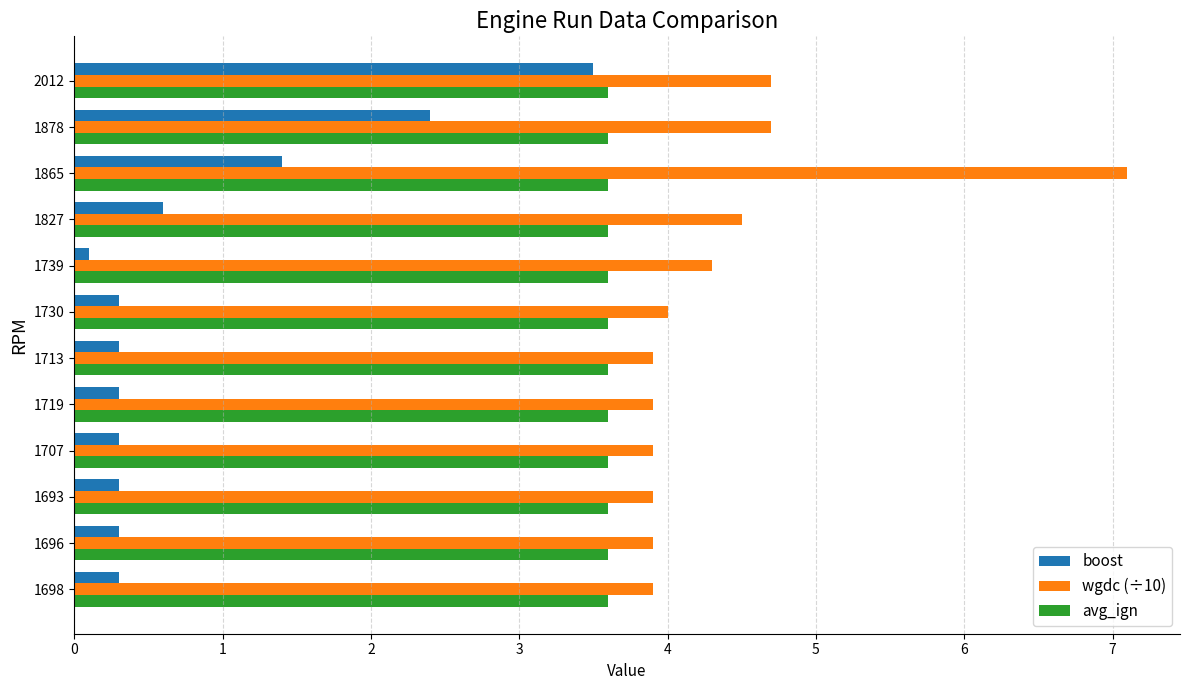

List the series in order of their overall mean, lowest first.

boost, avg_ign, wgdc (÷10)